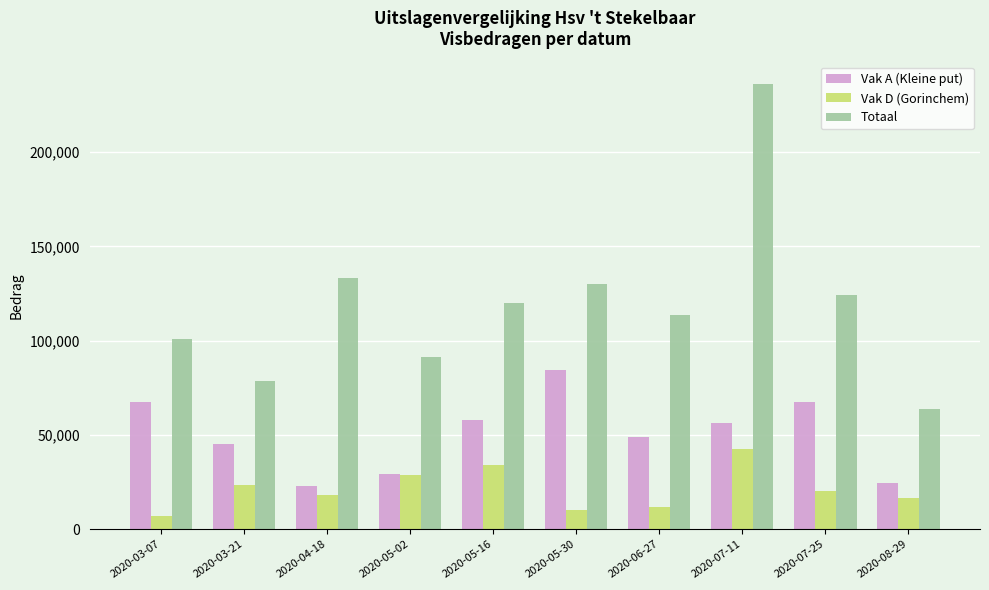

Read the Vak D (Gorinchem) value at 2020-07-25.

20080